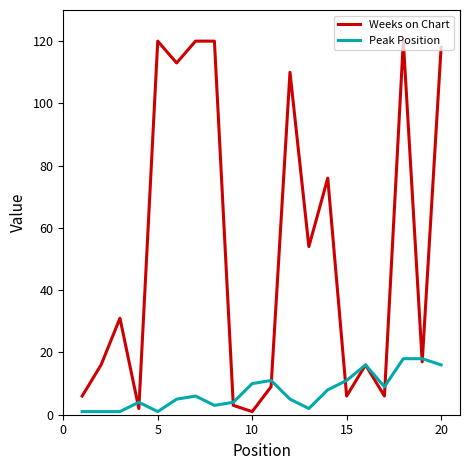

How many lines are shown in the chart?

2